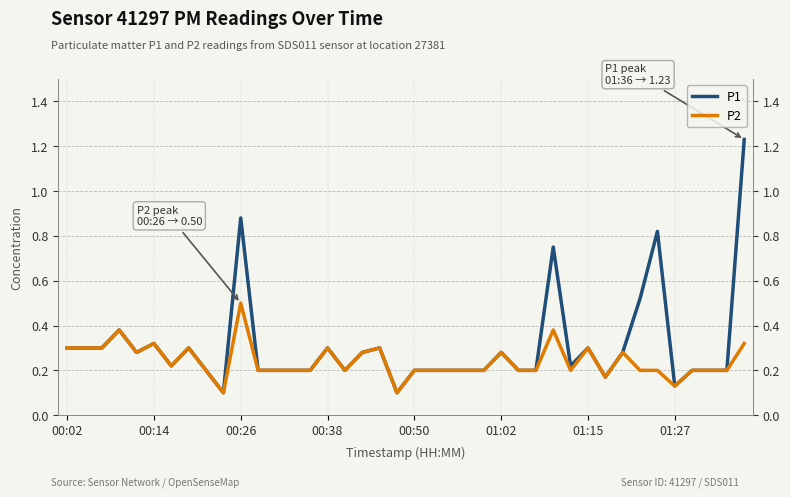

Rank the series at 00:02 from highest to lowest value.

P1, P2